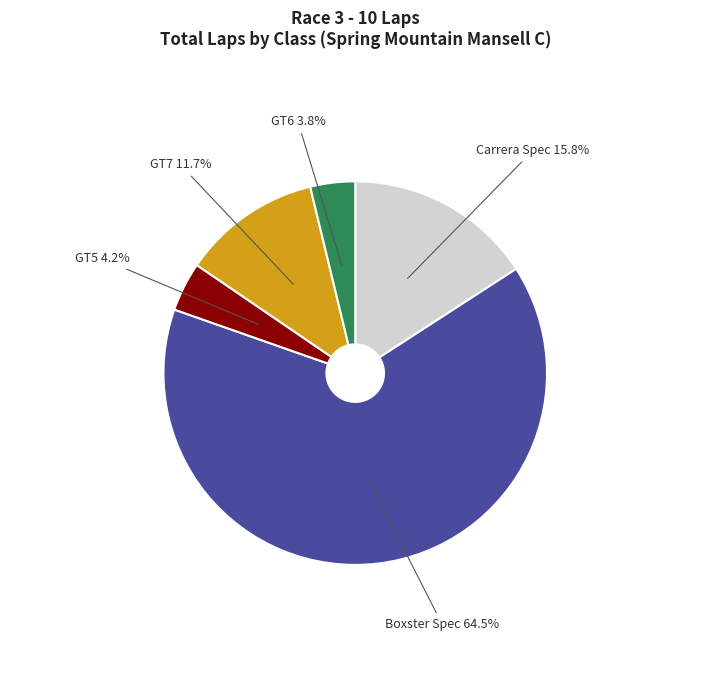

How many slices are in this pie chart?

5